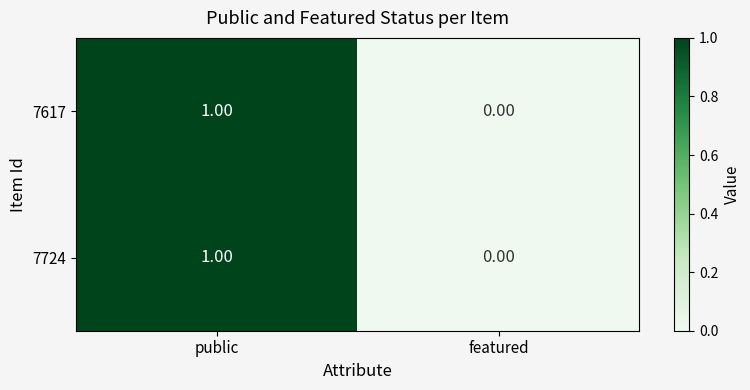

Where is 7724 nearest to the value 0?

featured